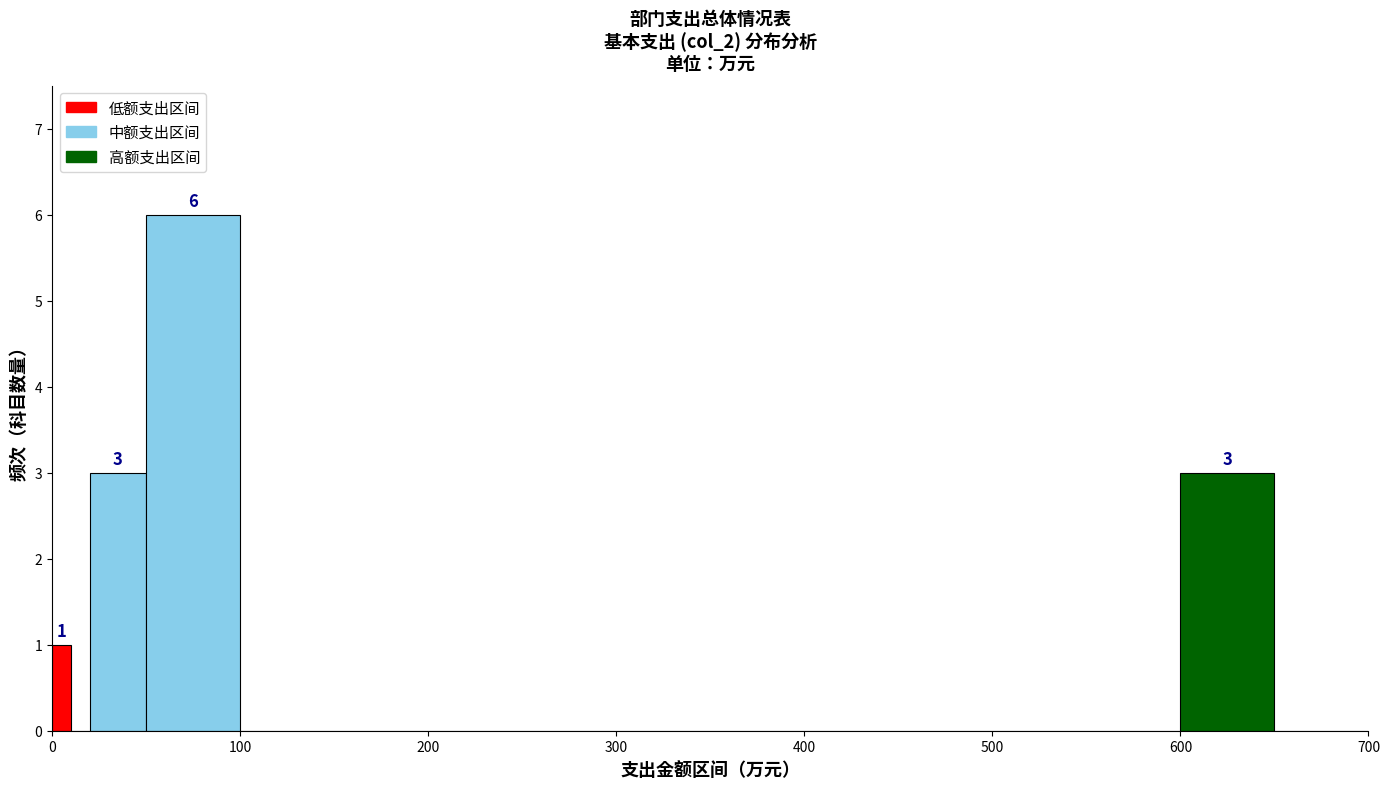

Around what value on the x-axis is the tallest bar? Give the approximate position of its centre, as read against the axis.

80